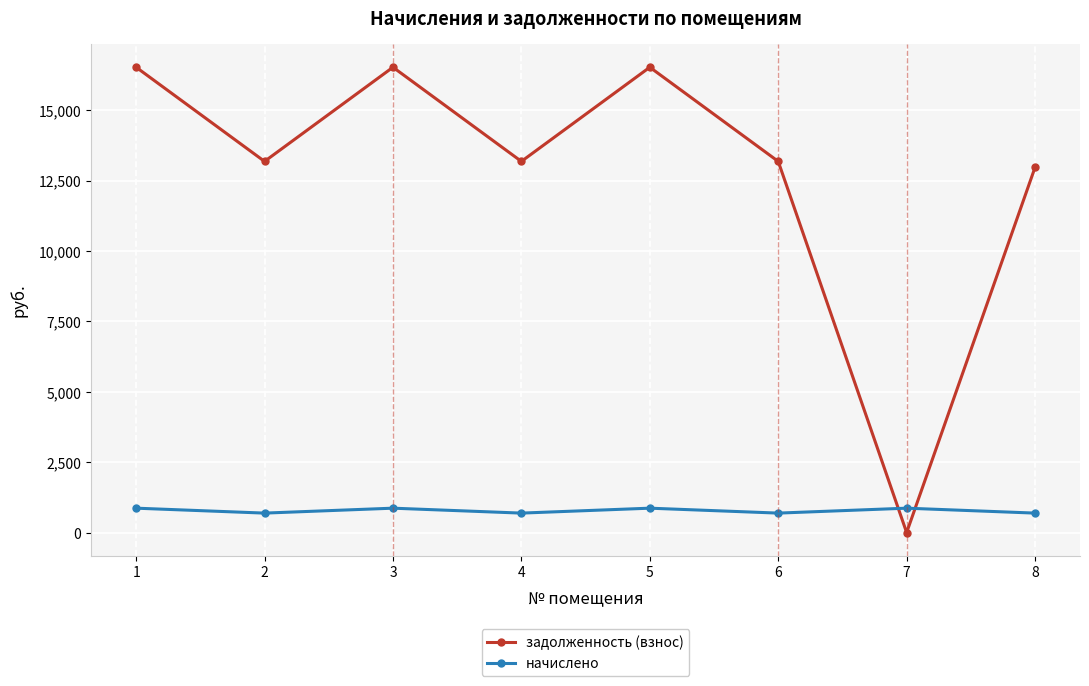

List the series in order of their overall mean, lowest first.

начислено, задолженность (взнос)